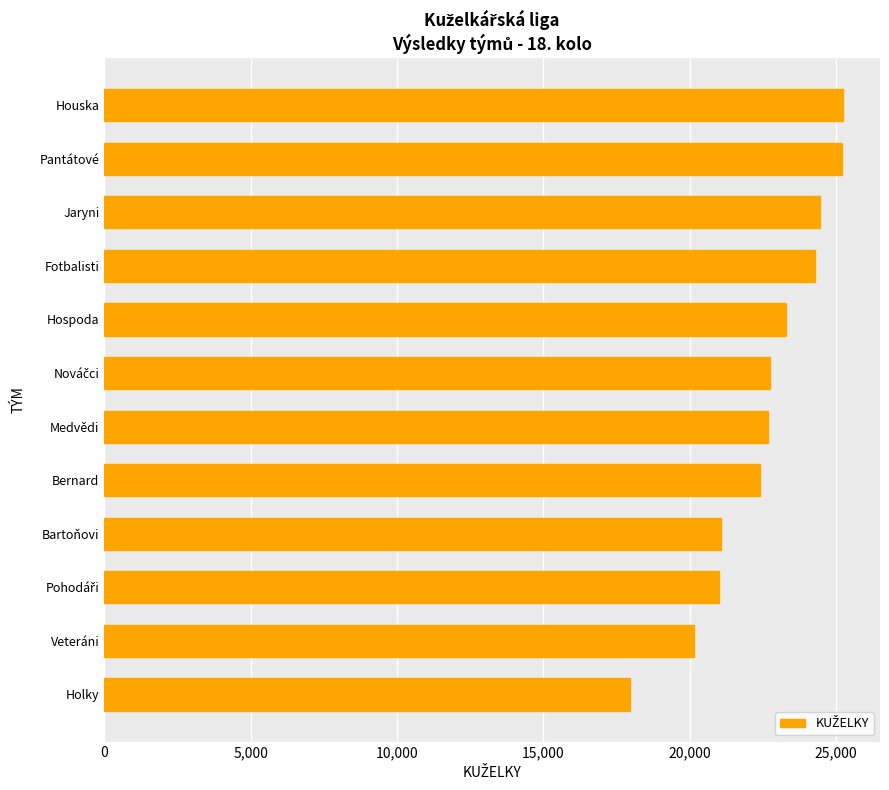

What is the change in value from Bartoňovi to Houska?

+4185